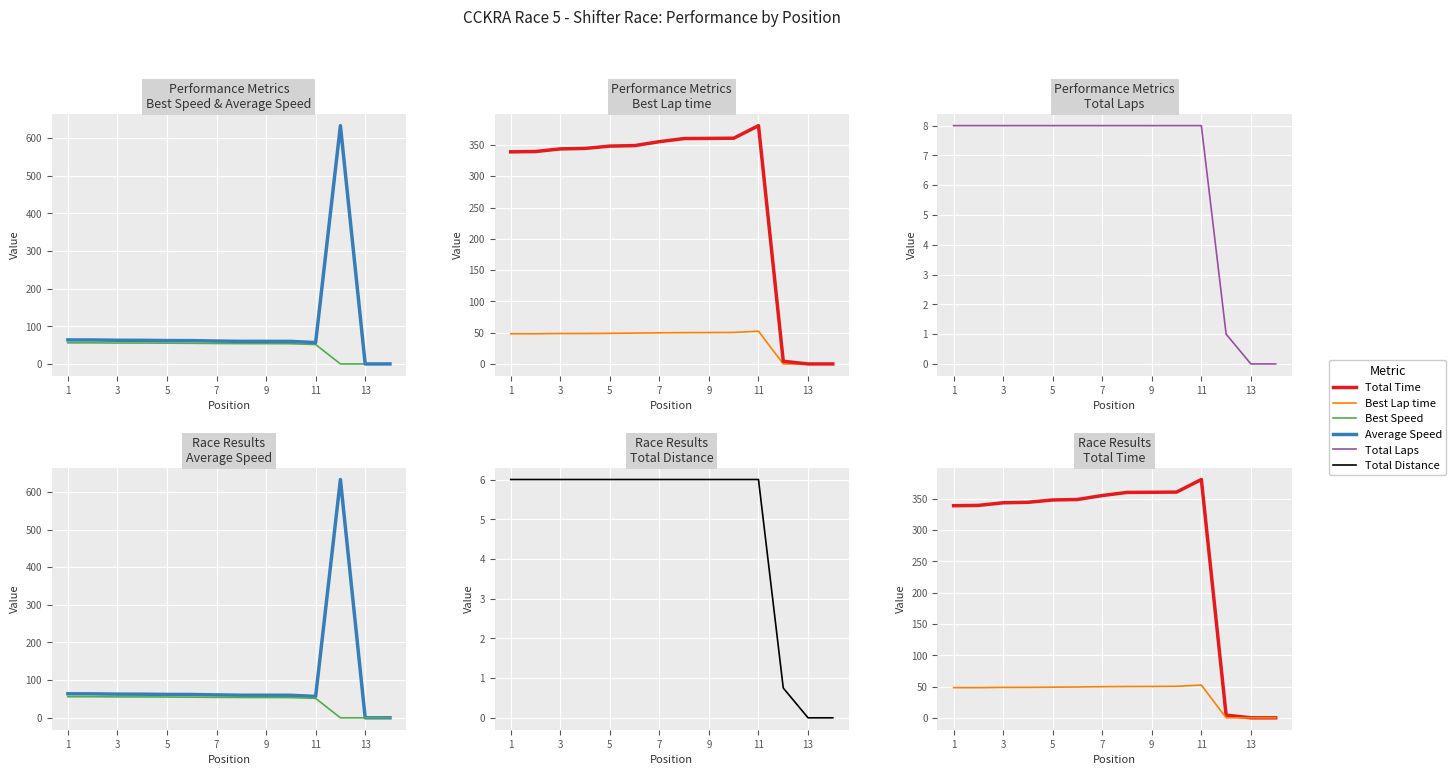

At which category is the sum across all series the highest?

11